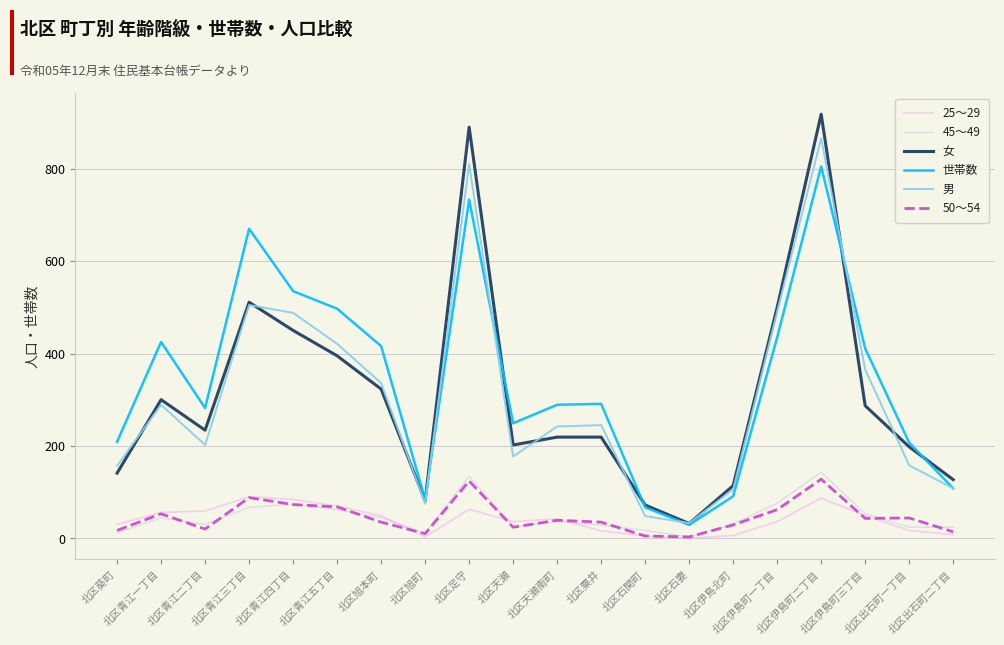

What position from the left is 北区足守?

9